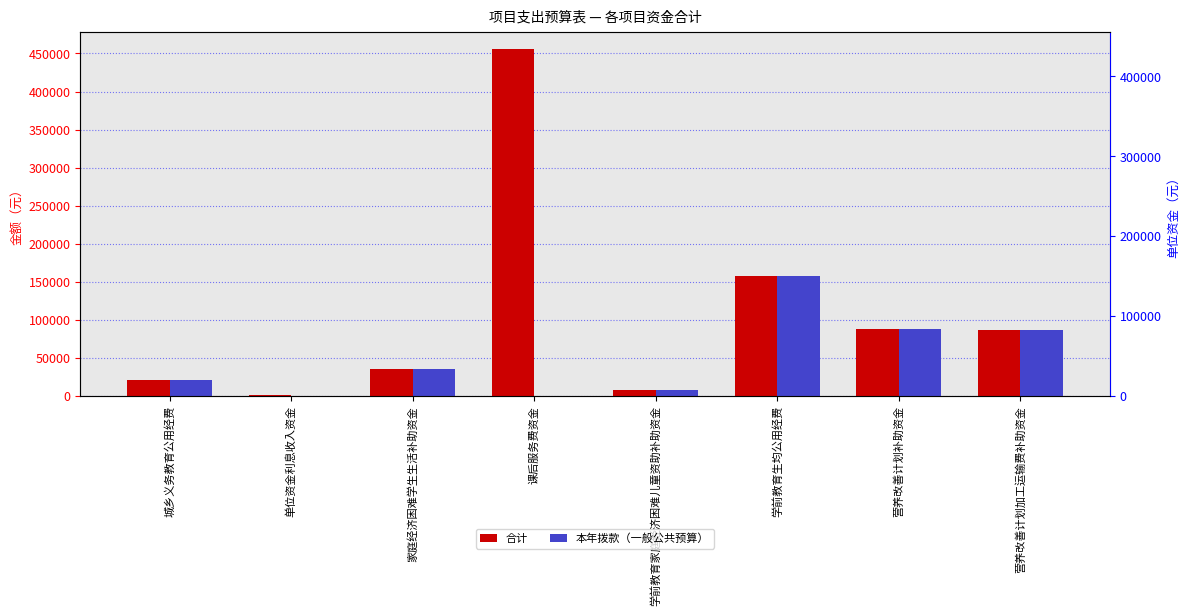

How many data points in 本年拨款（一般公共预算） are less than 35386?

4